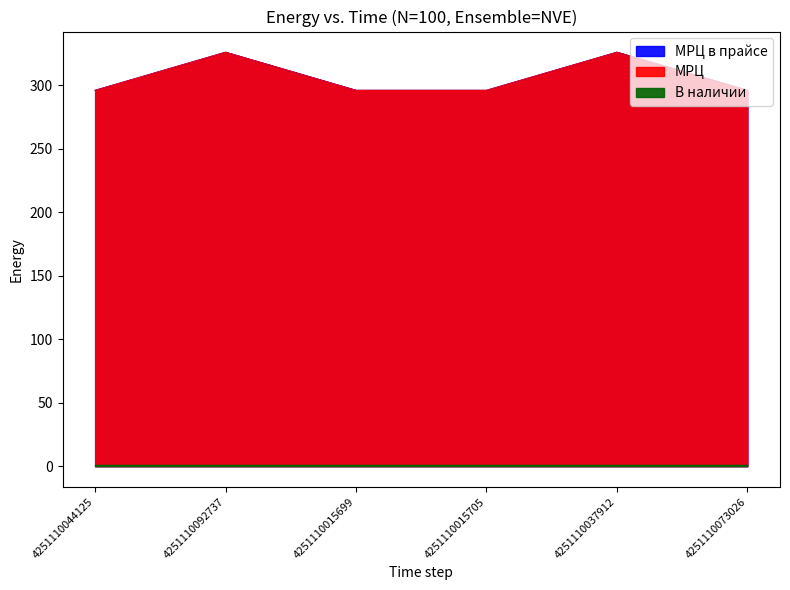

What is the difference between the maximum and second lowest values in the МРЦ в прайсе series?

30